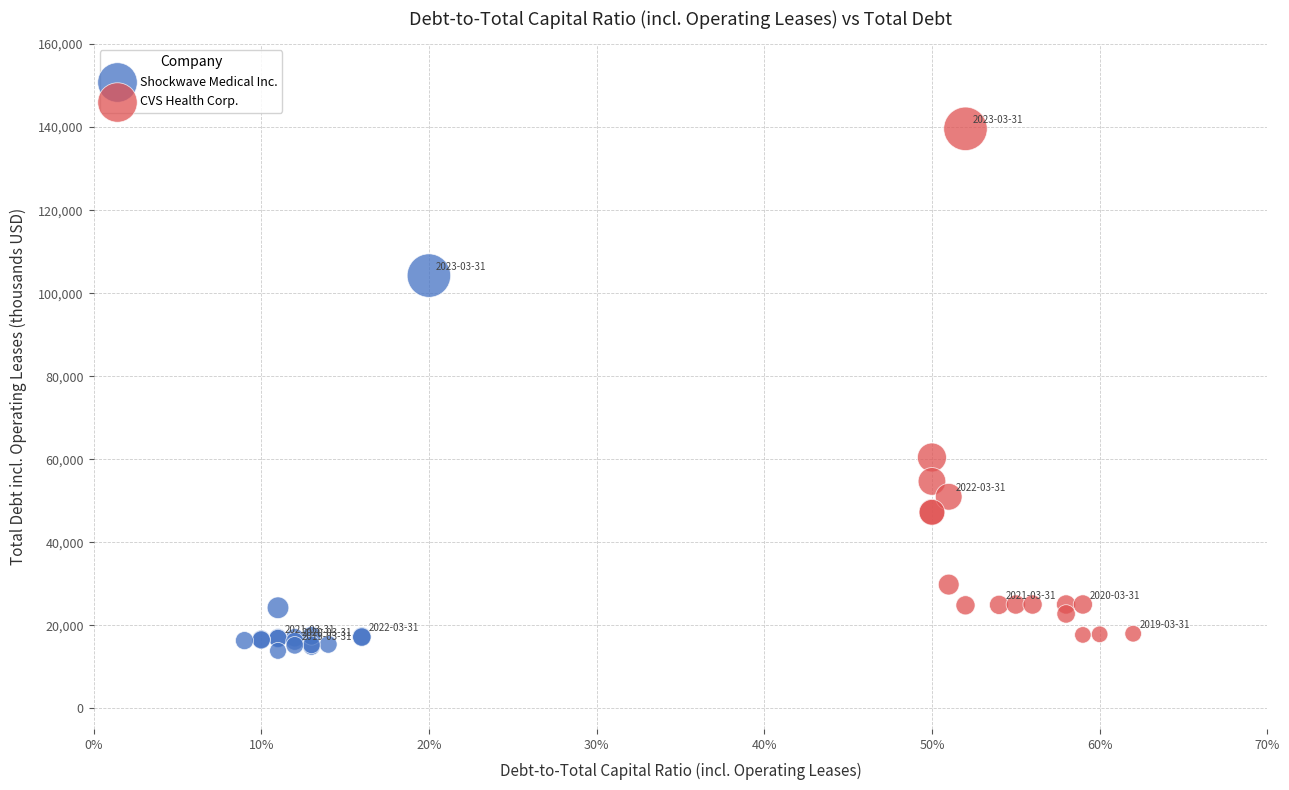

Which series reaches the minimum Y coordinate?

Shockwave Medical Inc.